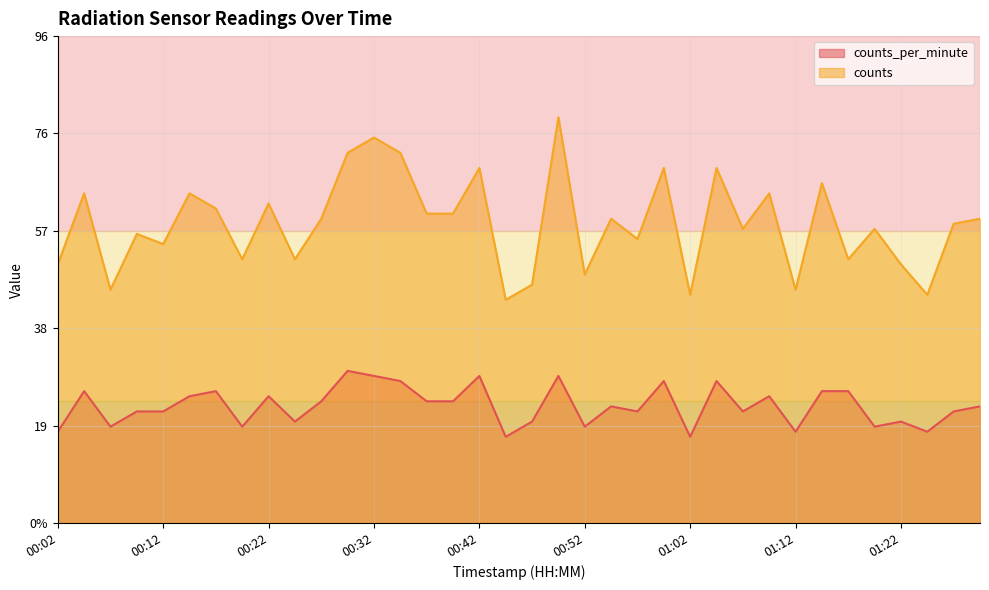

Which series has the largest total across all categories?

counts